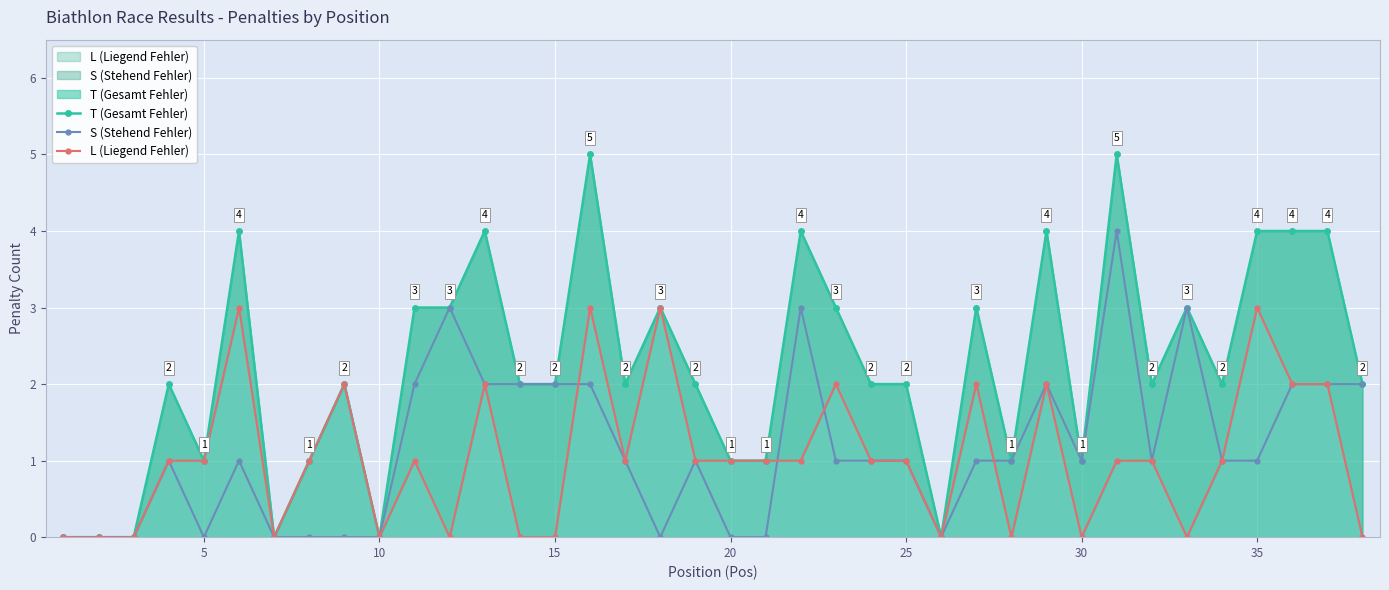

What is the sum of all S (Stehend Fehler) values?

44